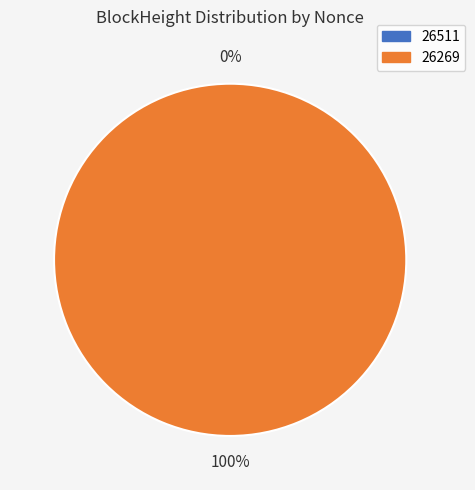

Combined, do 26269 and 26511 account for over 50%?

Yes